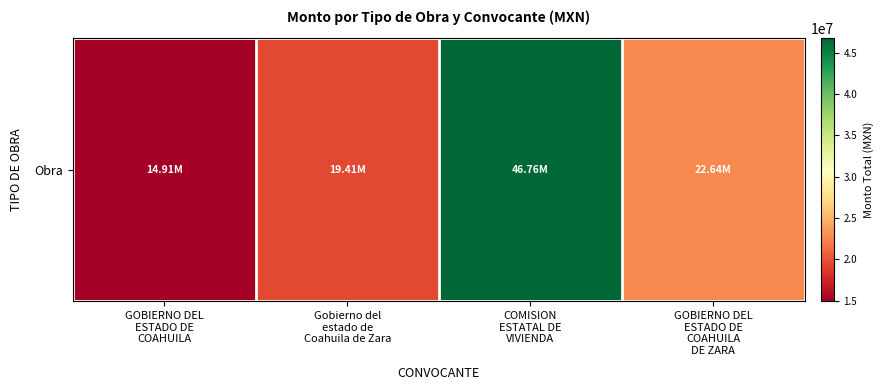

At which category does the chart reach its minimum across all series?

GOBIERNO DEL
ESTADO DE
COAHUILA